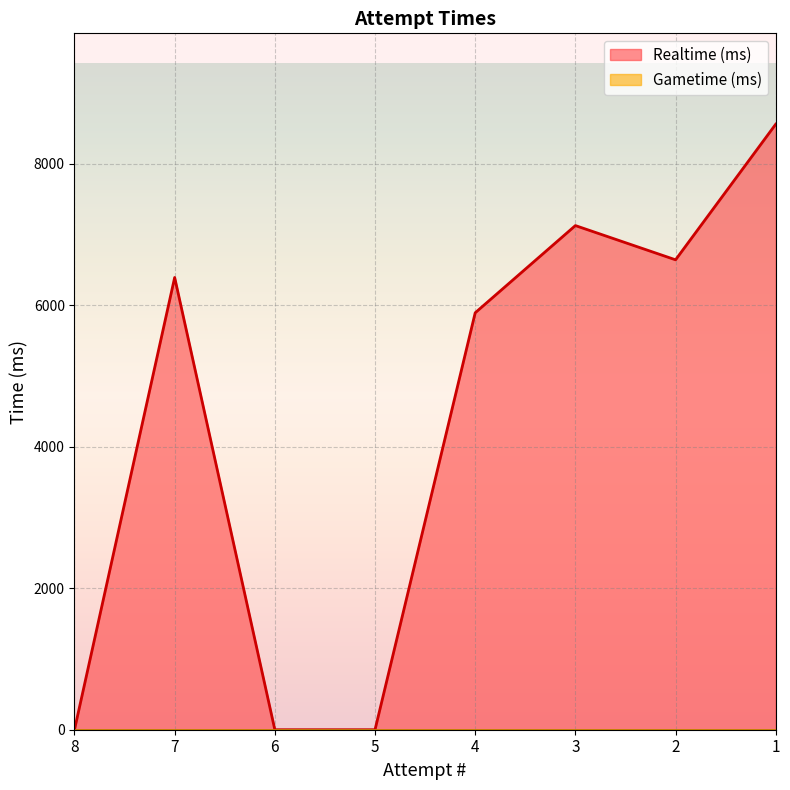

Reading left to right, transcribe all the data shown in this chart.

8=0	7=6395	6=0	5=0	4=5896	3=7129	2=6645	1=8563